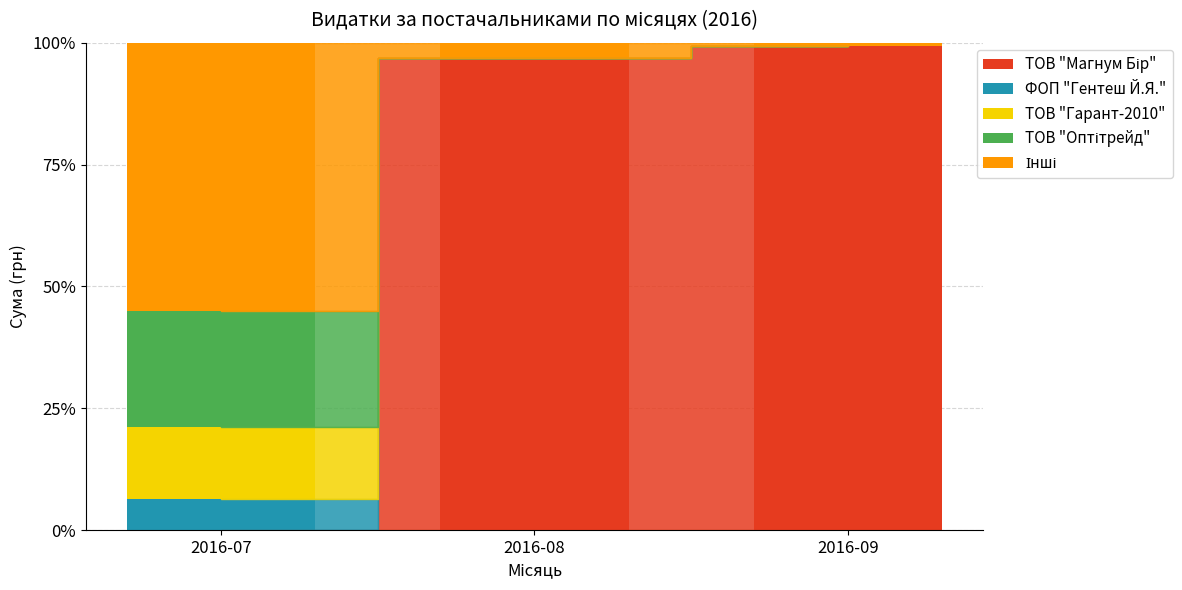

Between 2016-07 and 2016-08, which series saw the biggest shift?

ТОВ "Магнум Бір"